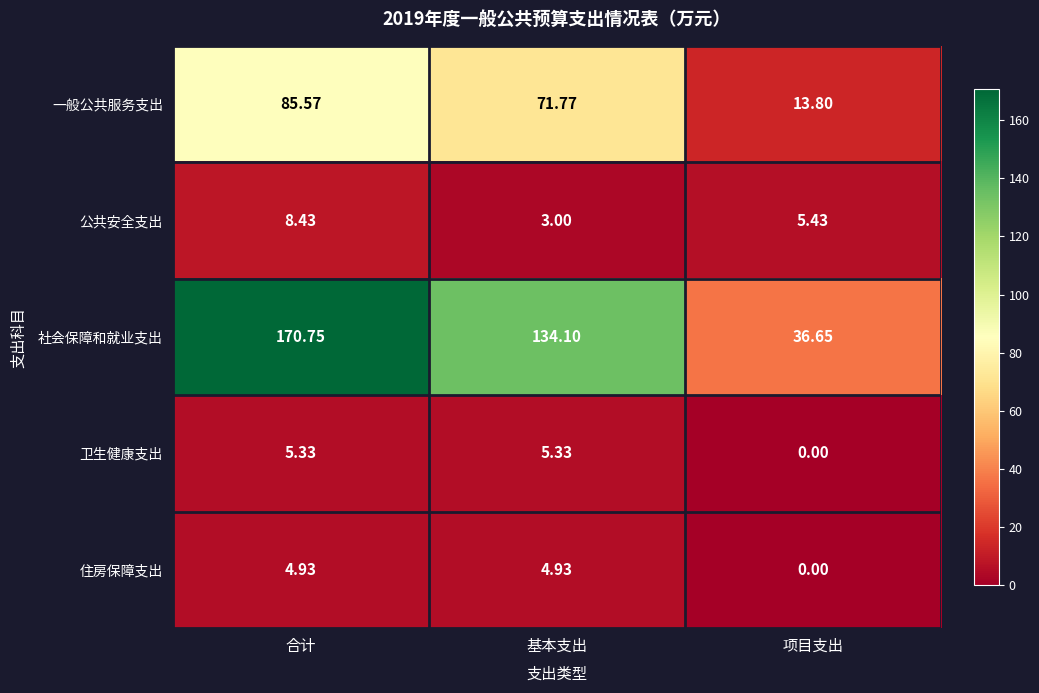

Which category has the highest value across all series?

合计